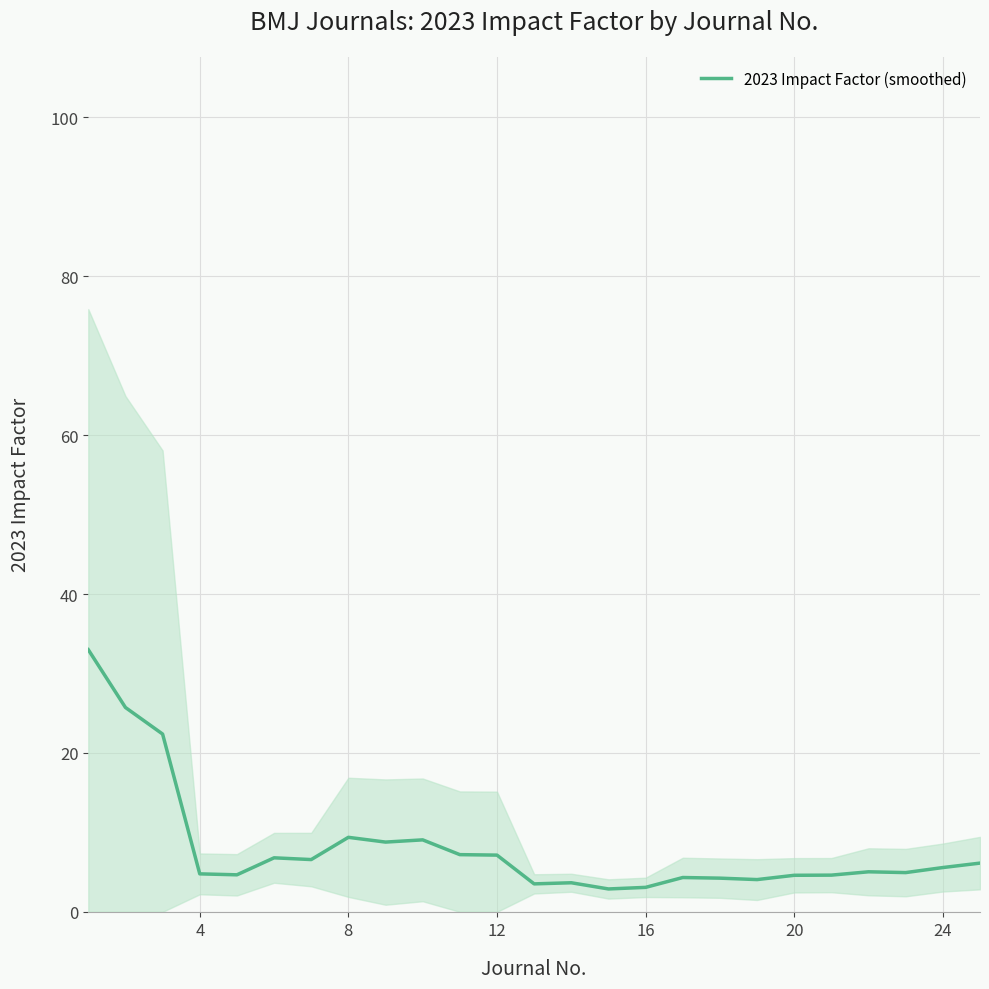

What is the lowest value of the 2023 Impact Factor (smoothed) series?

2.9